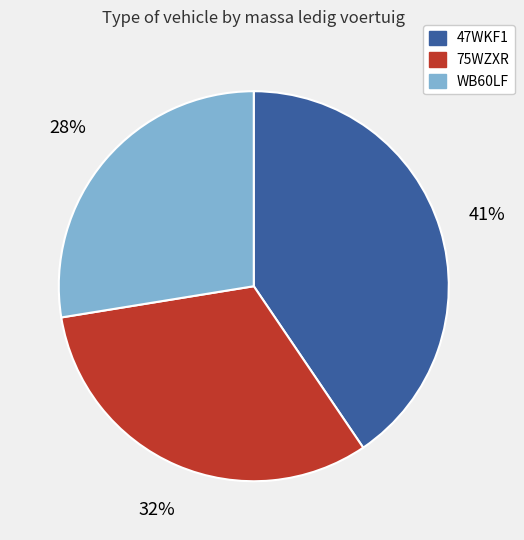

To the nearest percent, what is the combined percentage of 75WZXR and 47WKF1?

72%